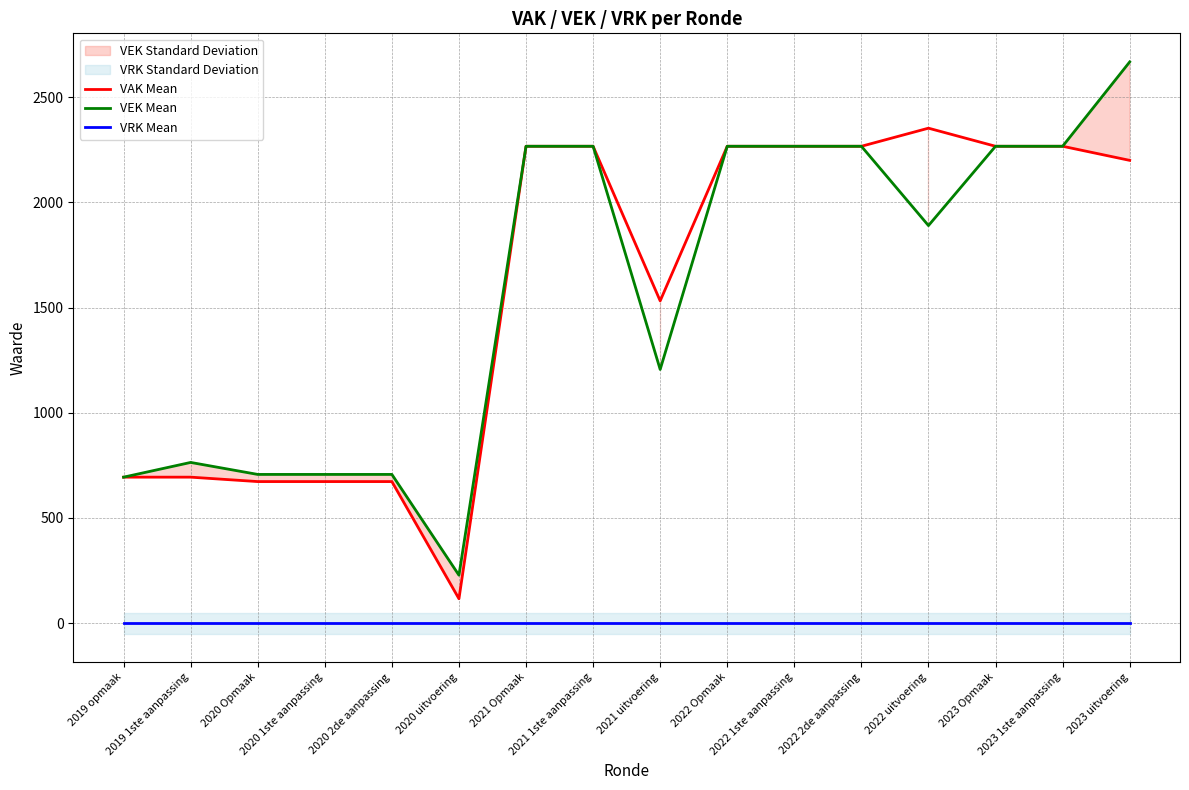

What is the sum of the VEK Mean values at 2020 uitvoering and 2023 uitvoering?

2896